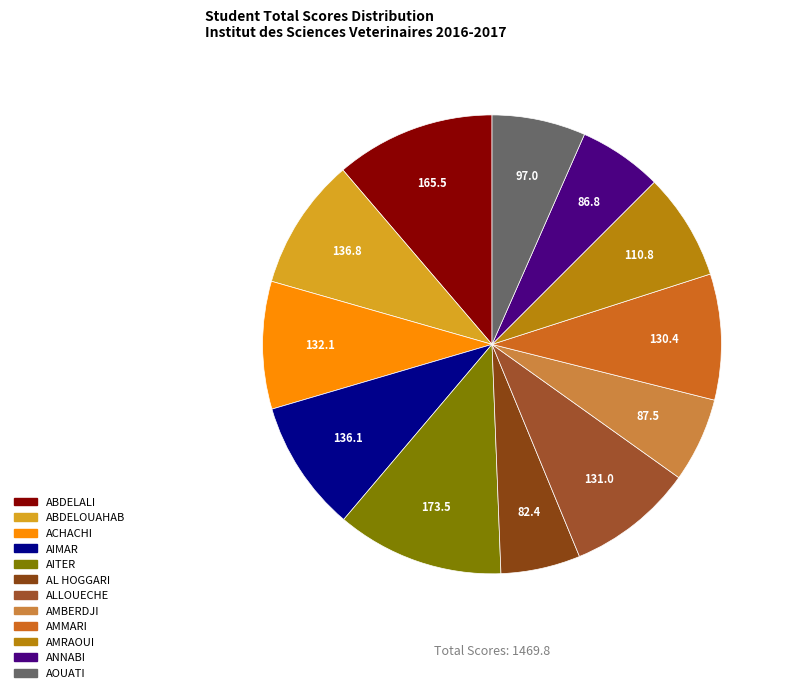

What percentage is the AITER slice, to the nearest percent?

12%